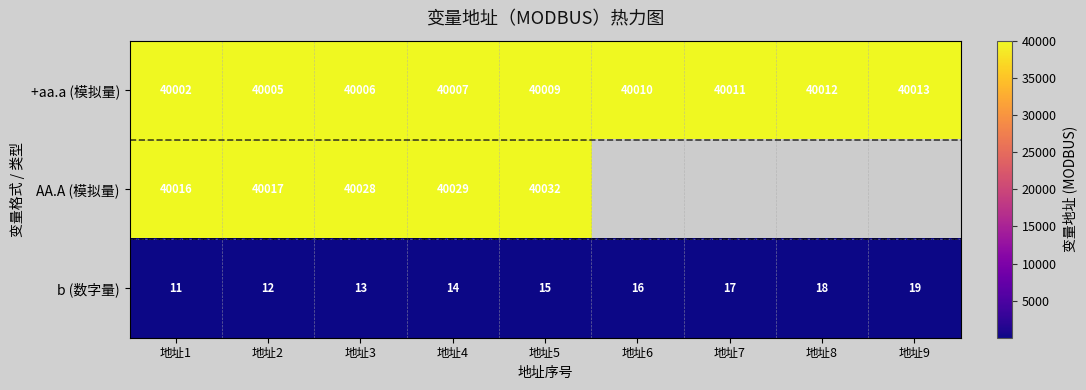

Which has a higher value, 地址2 or 地址1?

地址2